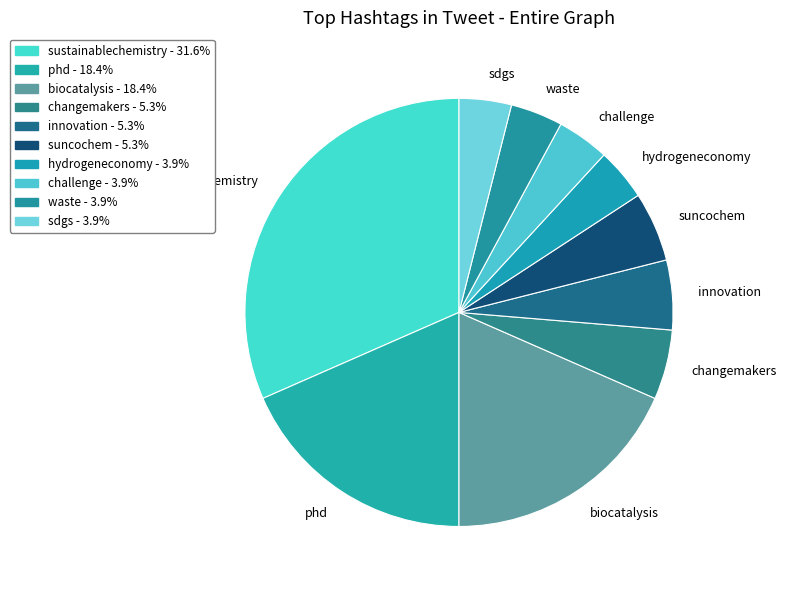

True or false: waste accounts for 10% of the total.

False